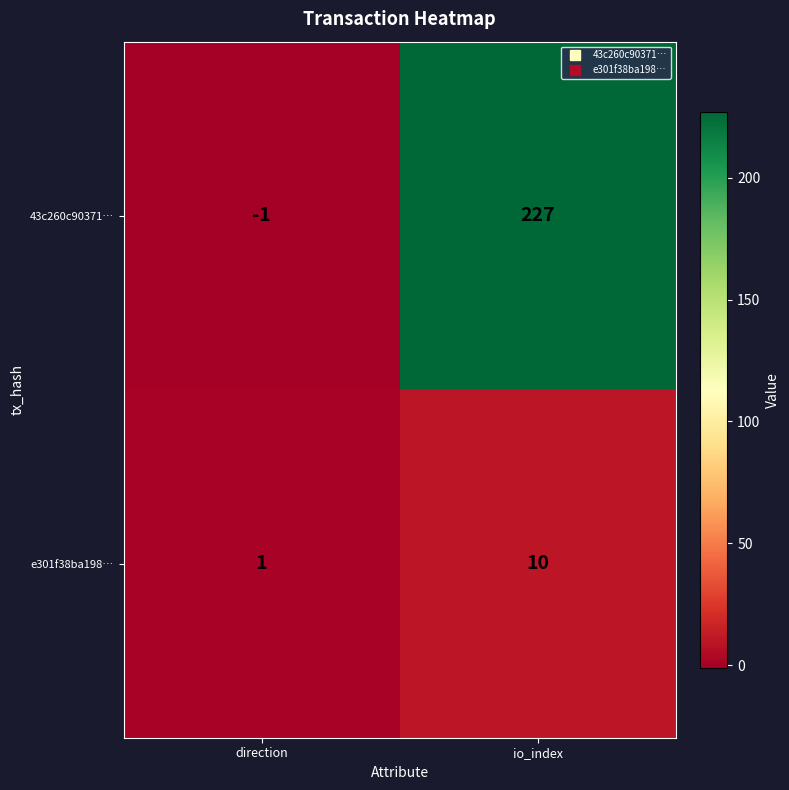

How many data points does each series have?

2